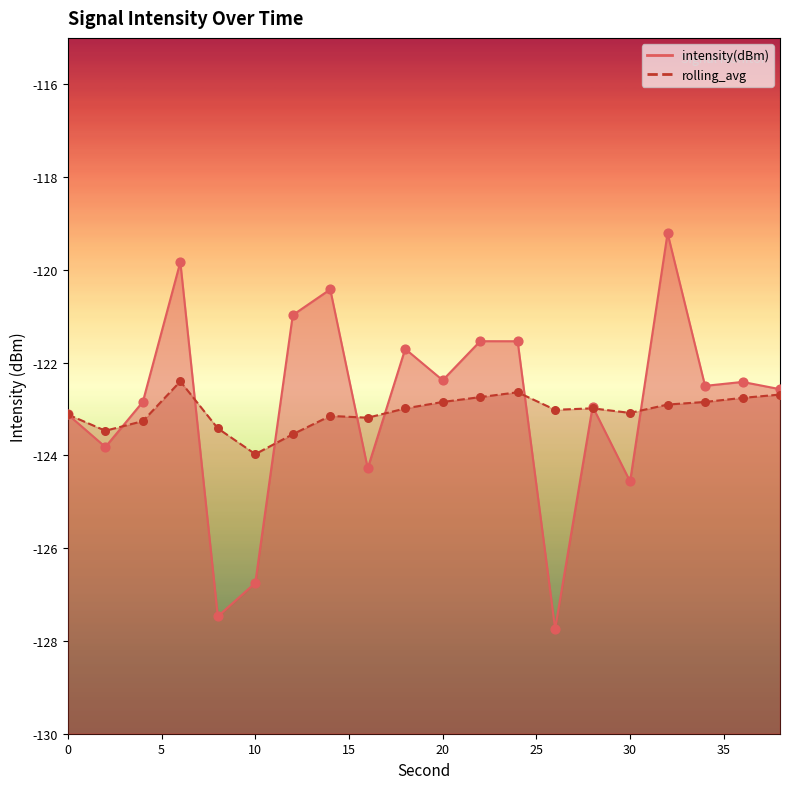

At how many categories does at least one series exceed -121?

4